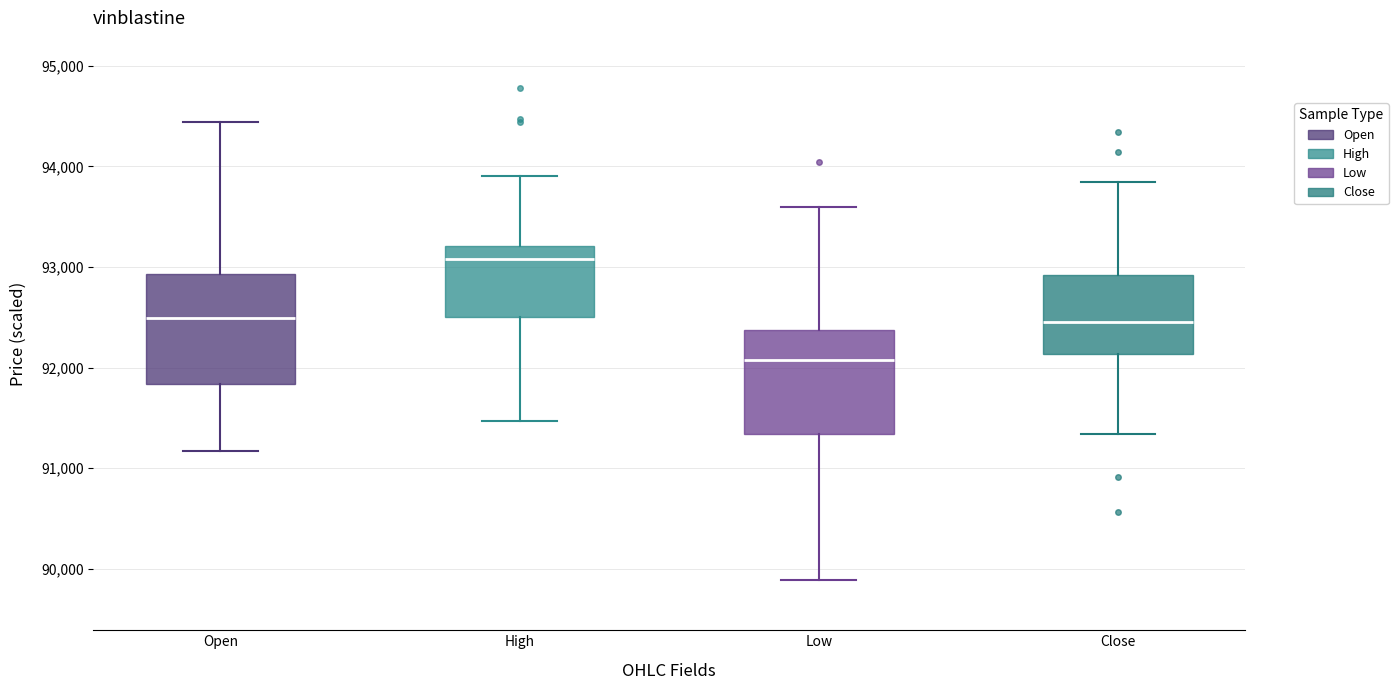

Which box has the highest median line?

High